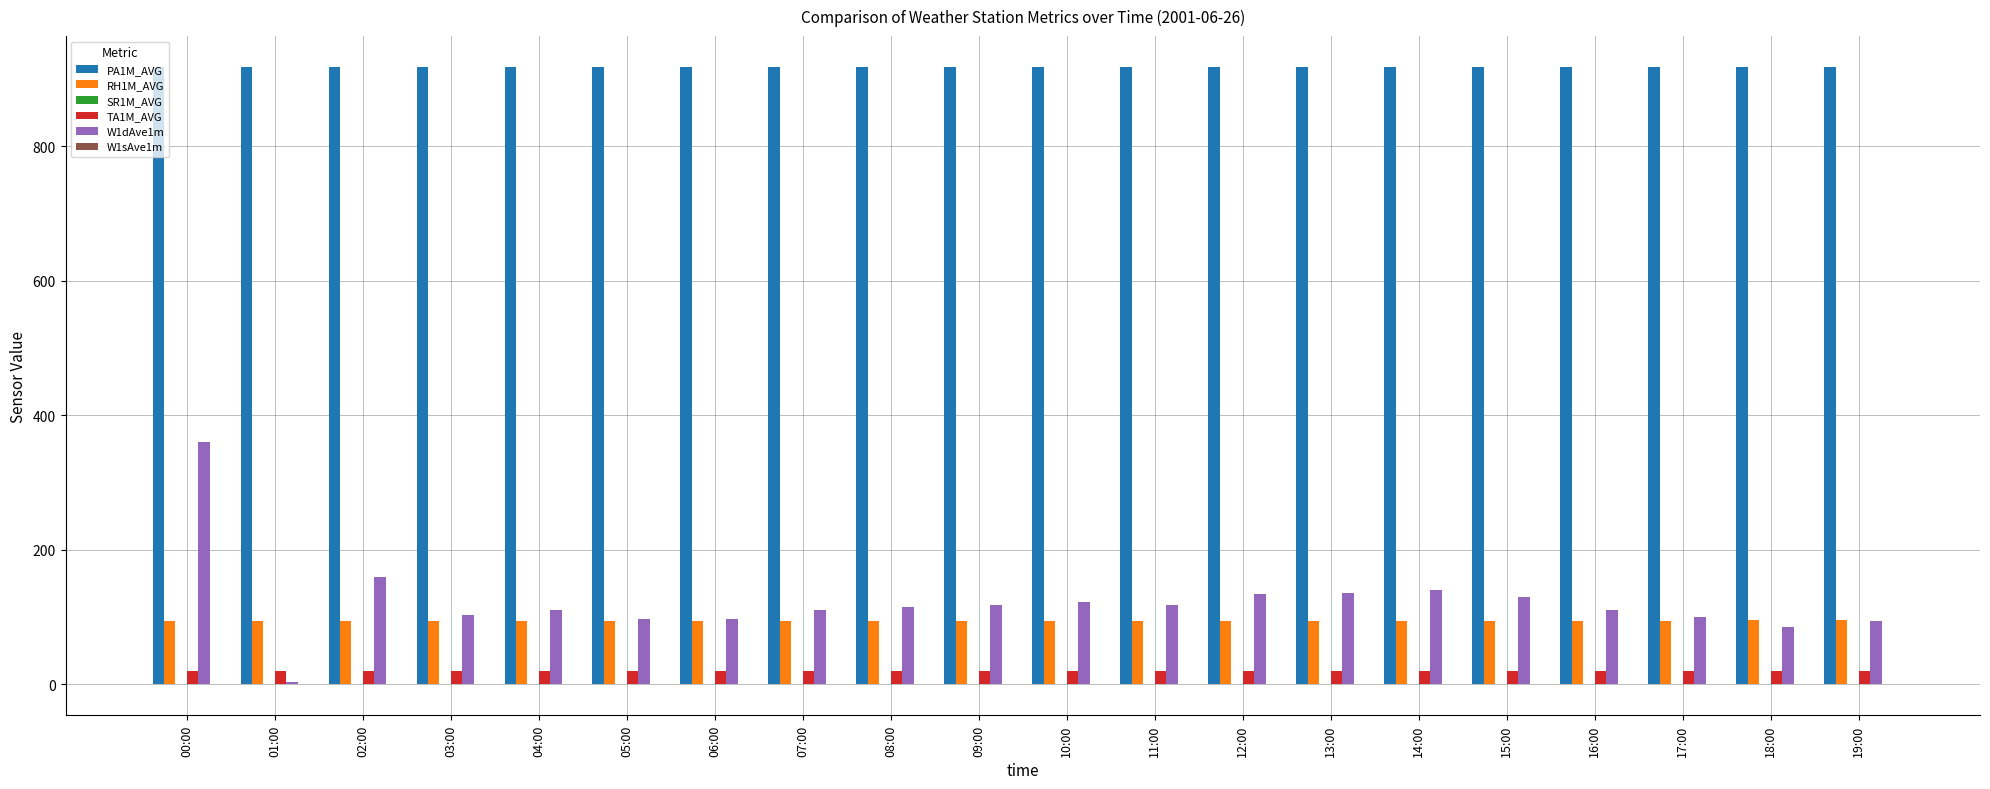

At which category is the sum across all series the highest?

00:00